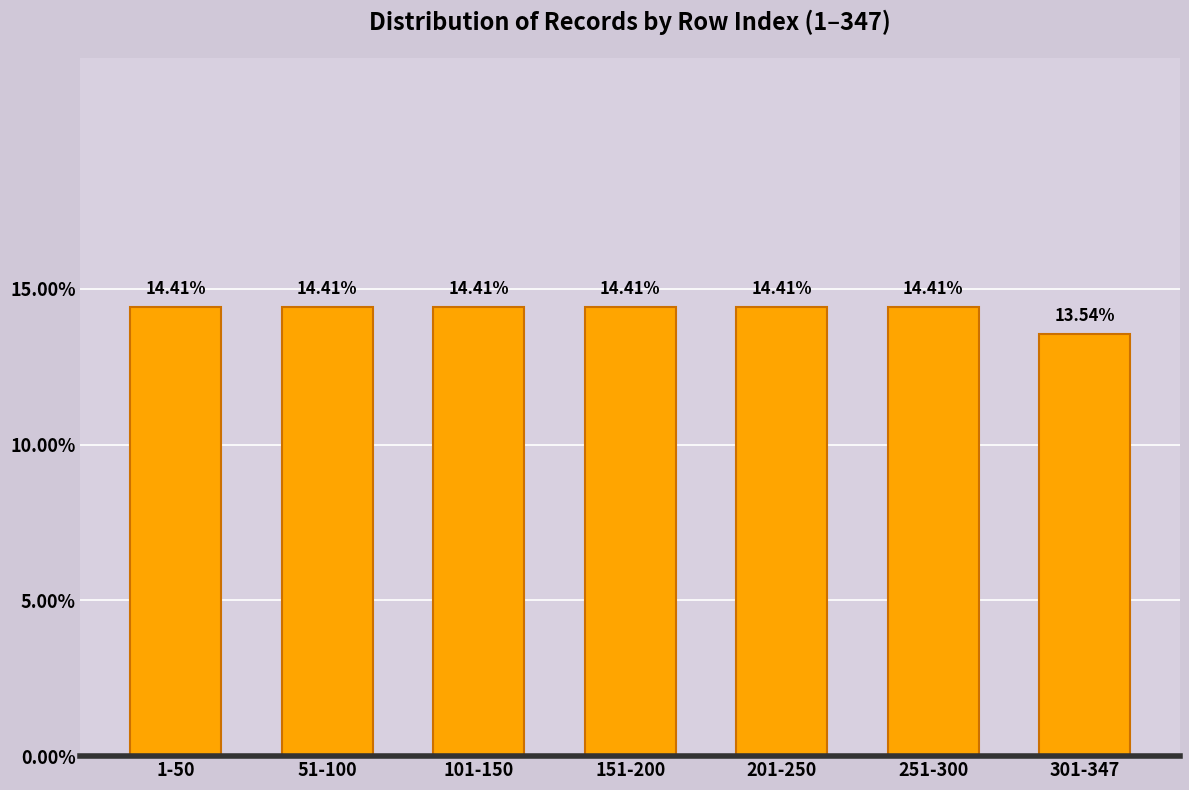

What is the sum of the values at 251-300 and 51-100?

28.8